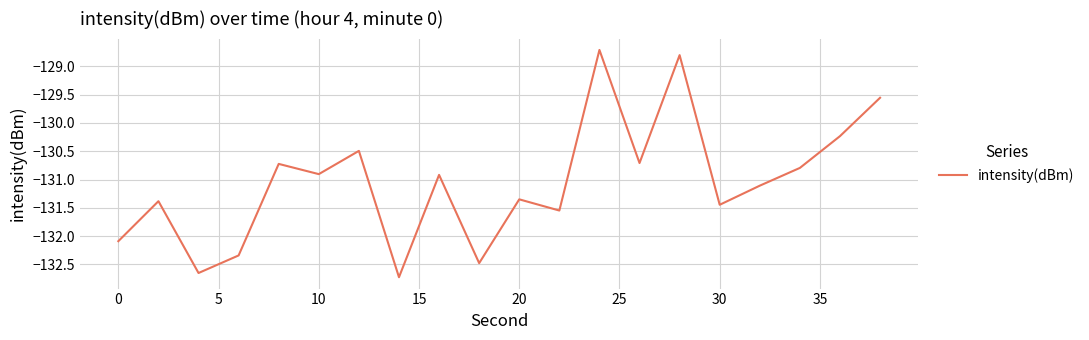

What is the greatest value displayed?

-128.7